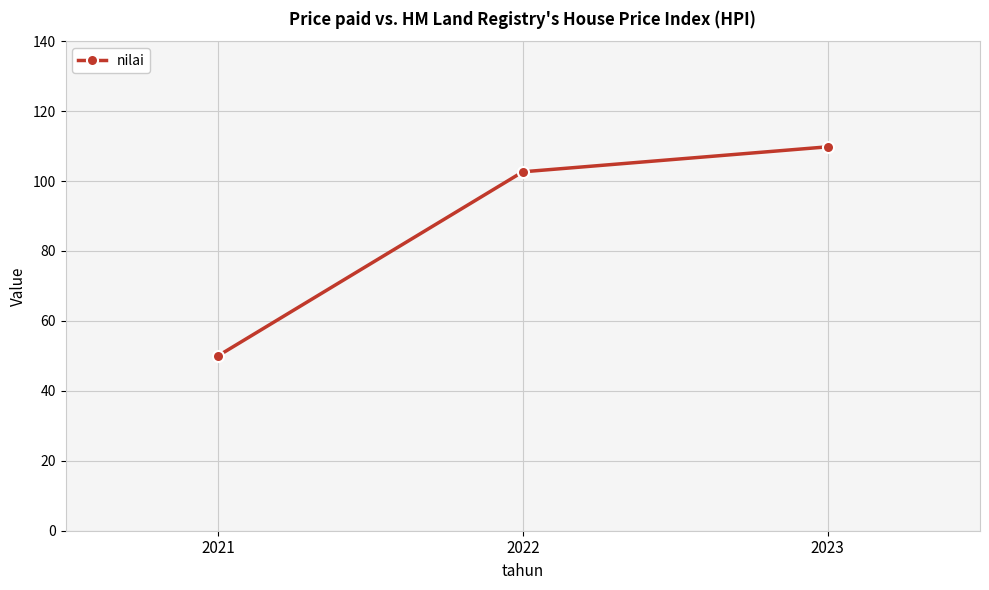

Which has a higher value, 2021 or 2023?

2023